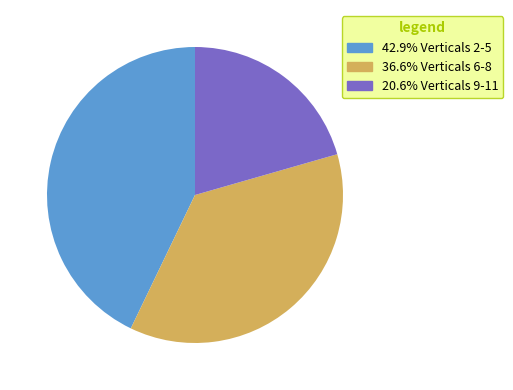

Is there a majority slice in this chart?

No